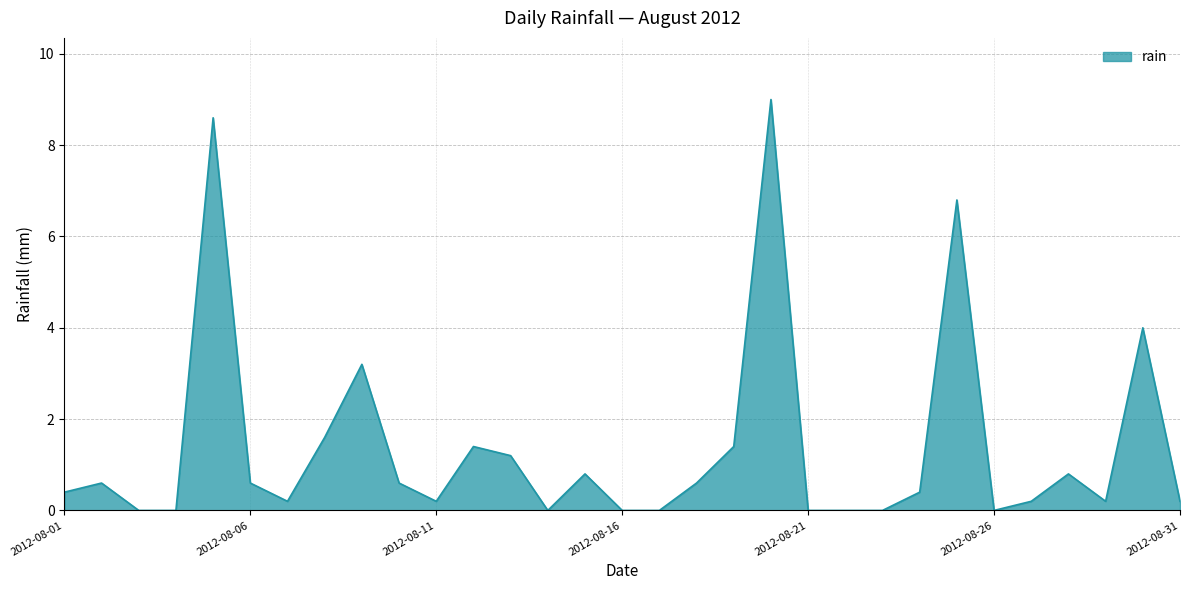

What is the greatest value displayed?

9.0